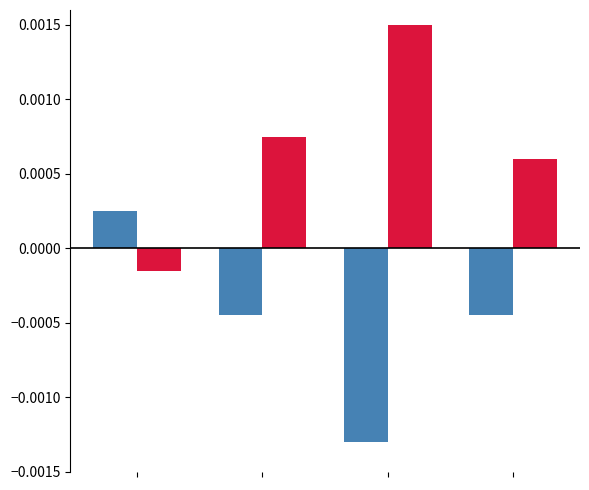

Does the chart contain any negative values?

Yes